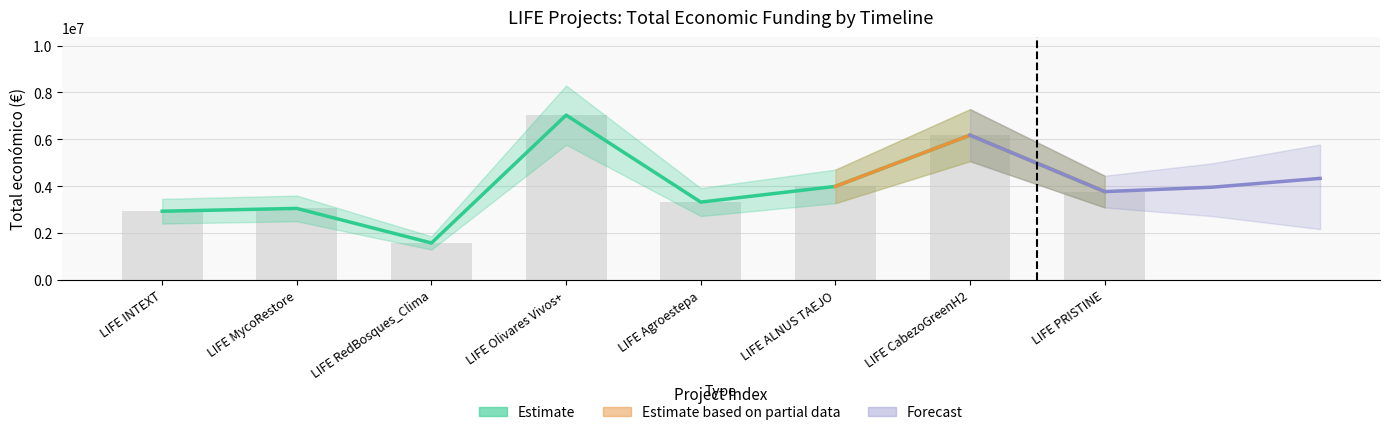

What is the sum of all values?

31816140